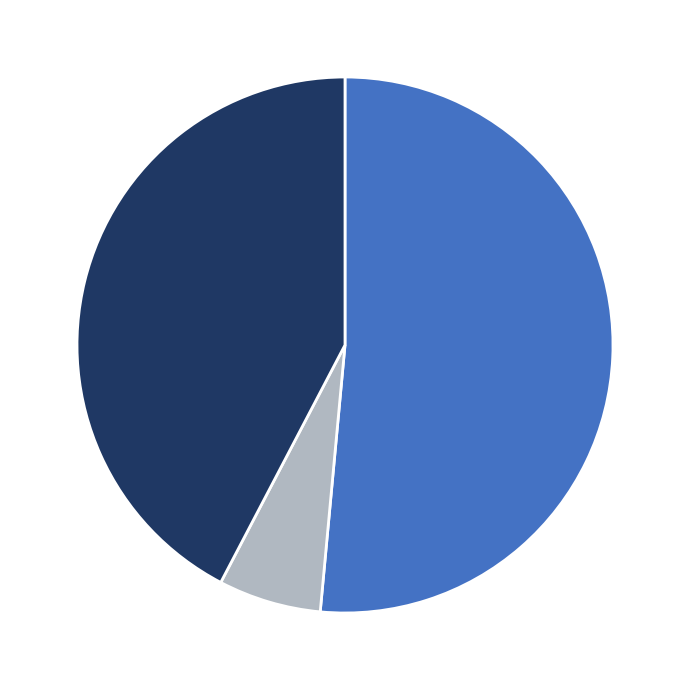

Does any single category account for the majority?

Yes